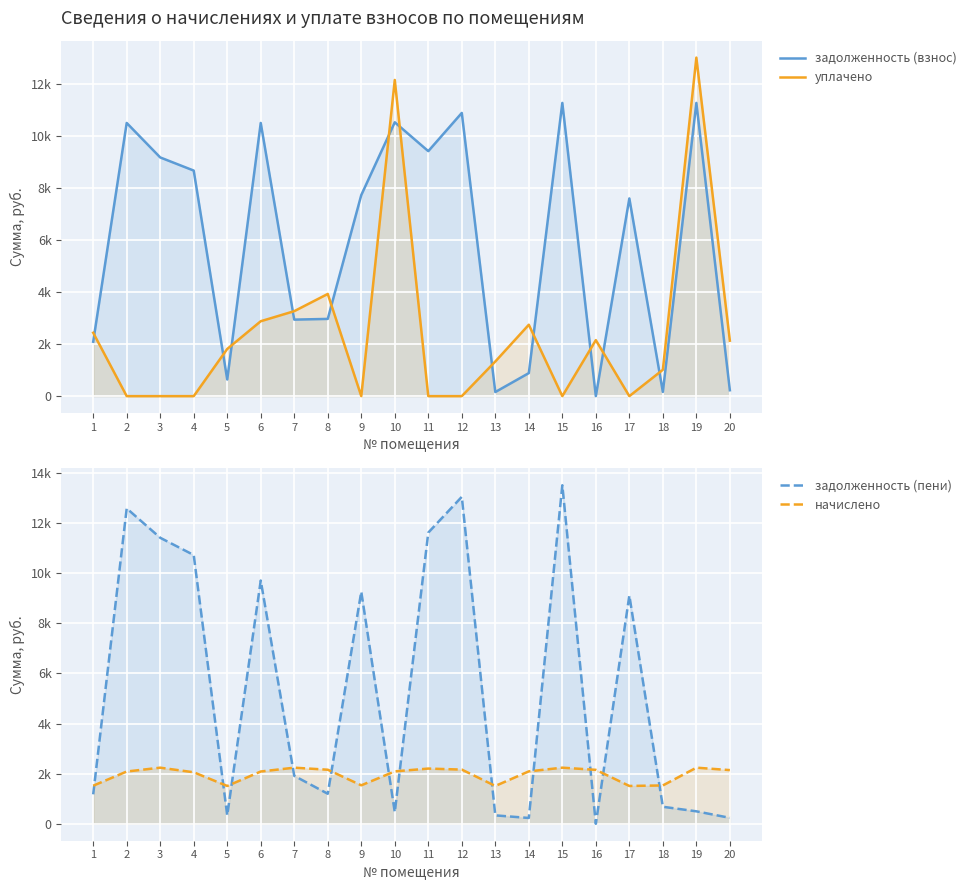

Where is задолженность (взнос) nearest to the value 5636?

17